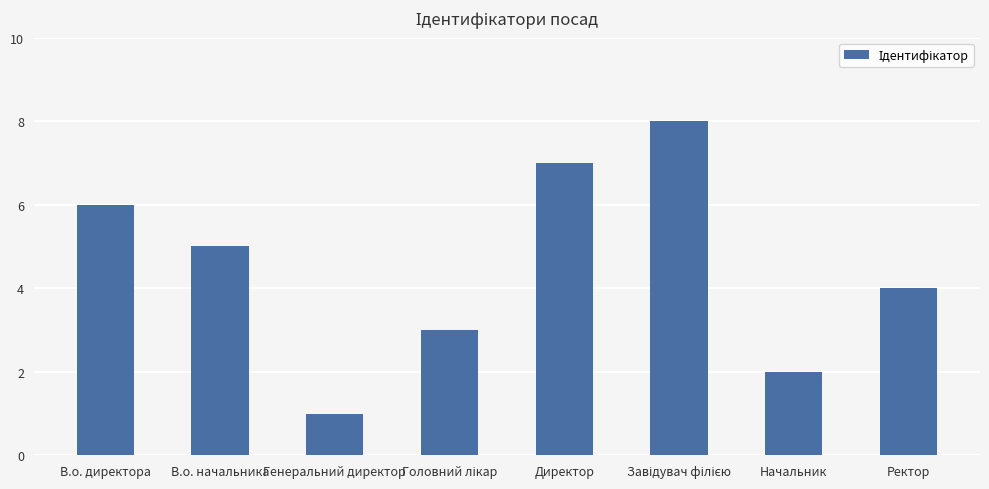

Reading right to left, what are all the values shown in this chart?

4	2	8	7	3	1	5	6